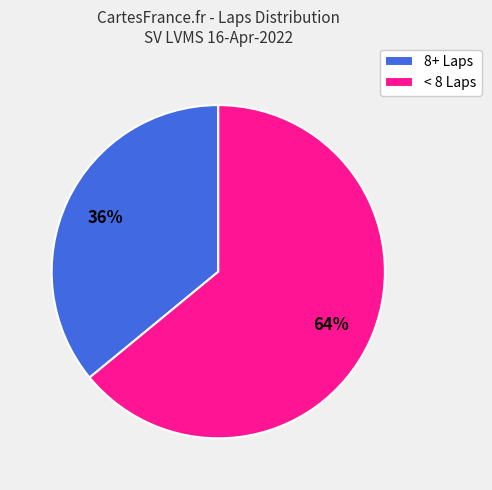

To the nearest percent, what portion does < 8 Laps represent?

64%